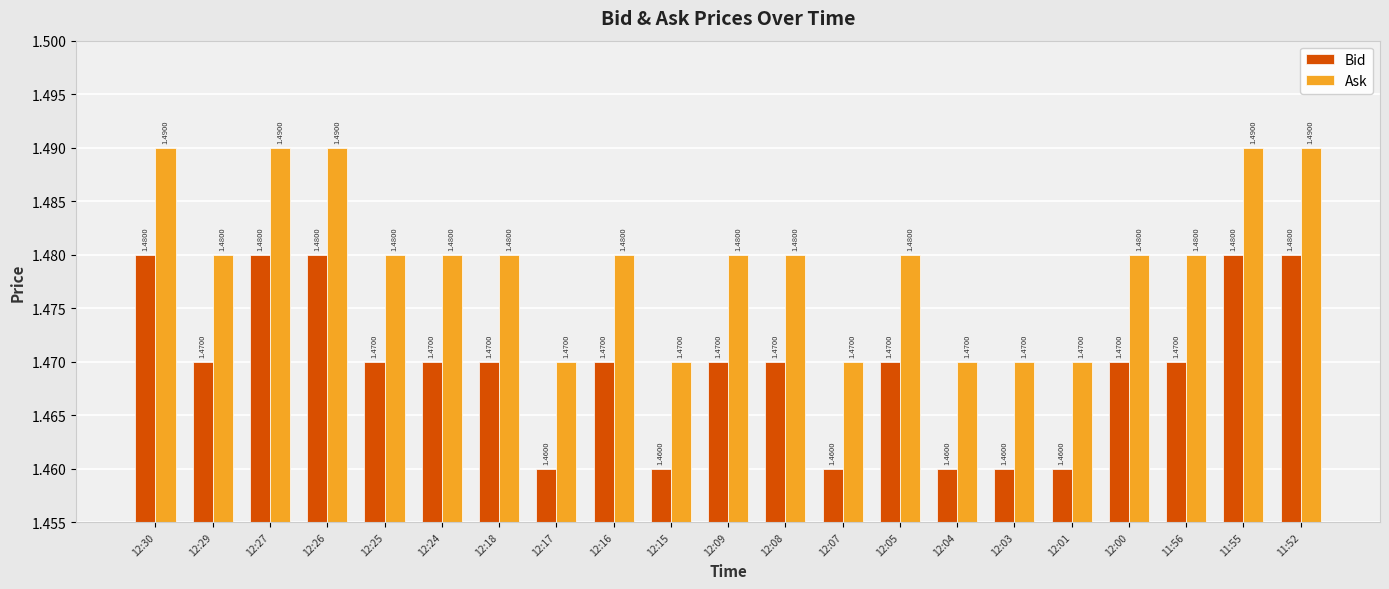

What is the total value across all series at 12:05?

3.0